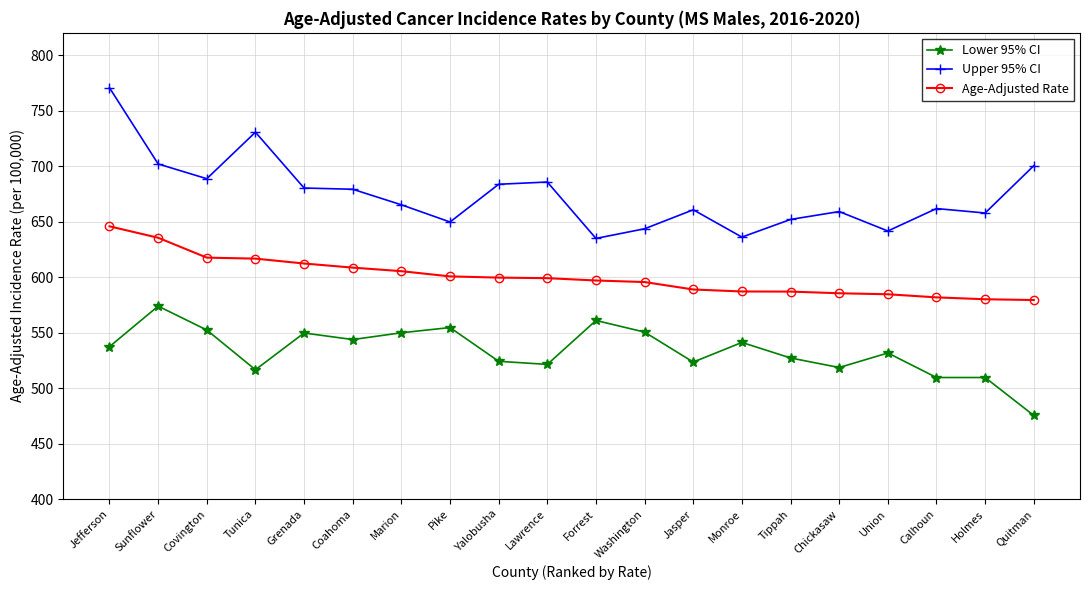

At which category does Lower 95% CI reach its first local valley?

Tunica